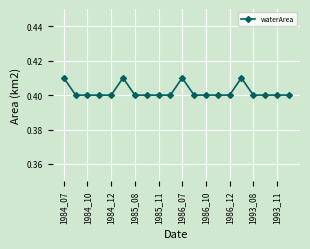

Count the values in the range 0 to 1.

20